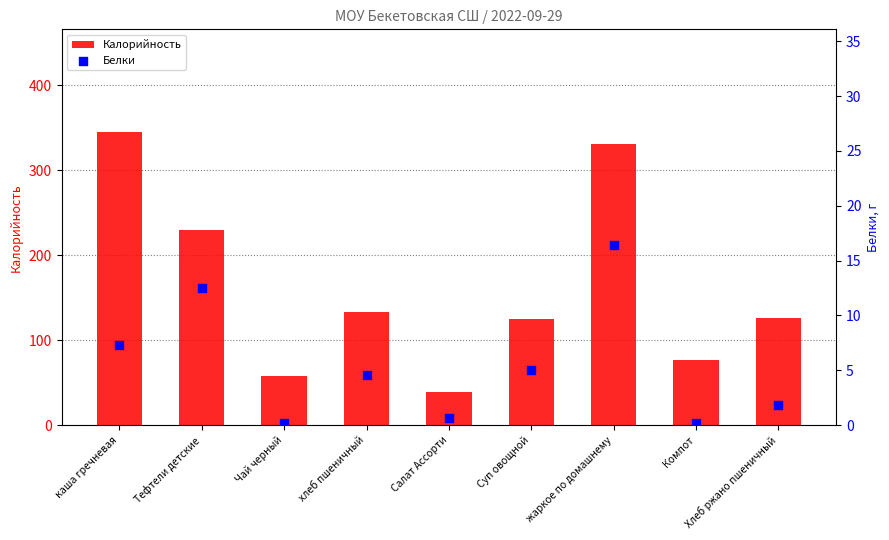

At which category is the sum across all series the highest?

каша гречневая